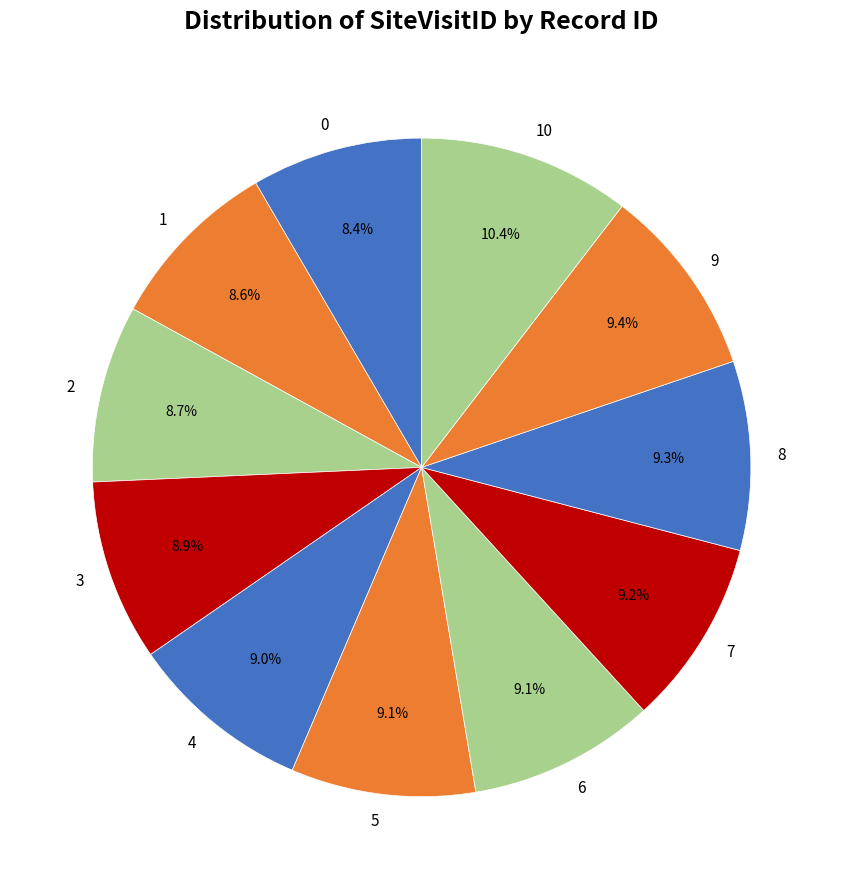

Does any single category account for the majority?

No